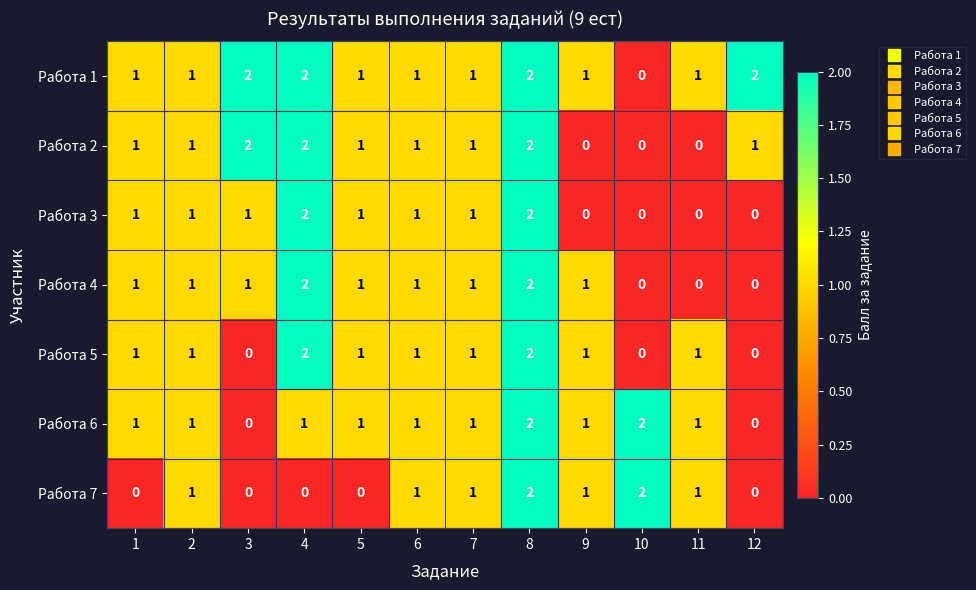

Which series changed the most between 3 and 9?

Работа 2